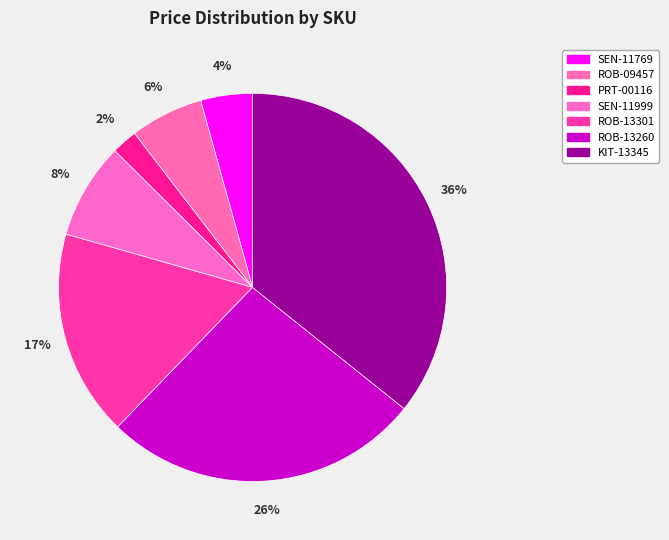

To the nearest percent, what percentage of the pie is ROB-13260?

26%